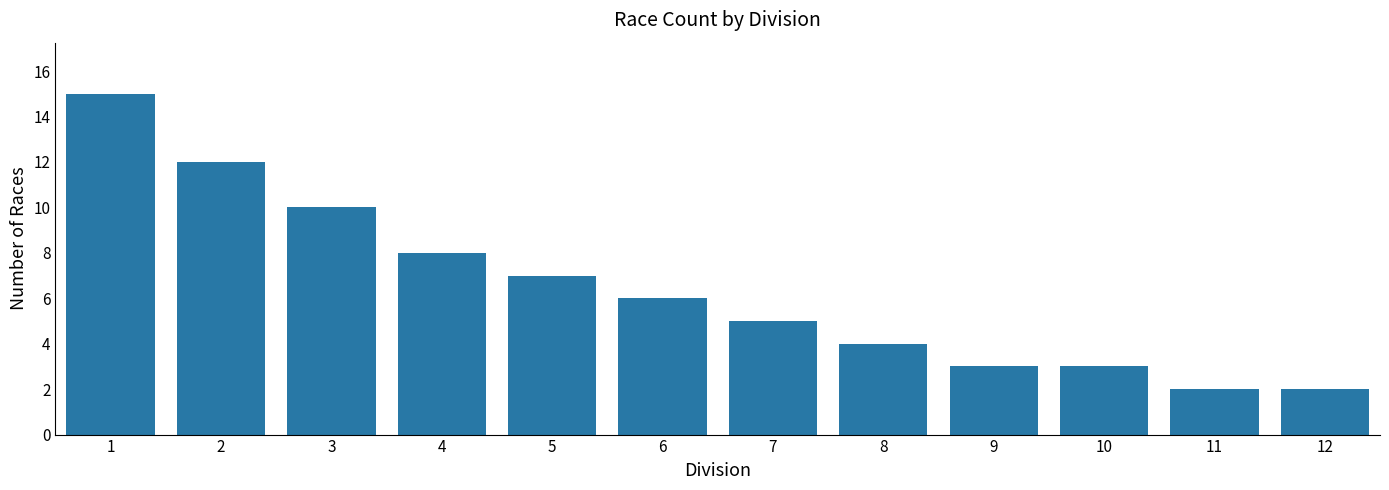

What is the maximum value shown in the chart?

15